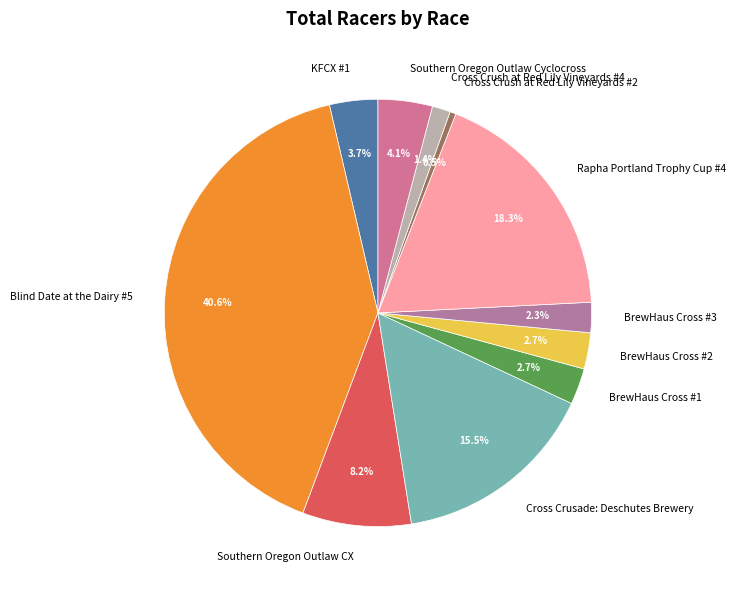

To the nearest percent, what portion does Southern Oregon Outlaw CX represent?

8%